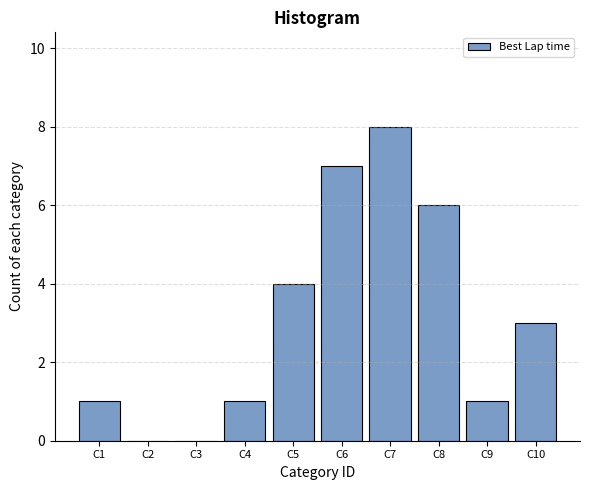

Reading left to right, transcribe all the data shown in this chart.

C1=1	C2=0	C3=0	C4=1	C5=4	C6=7	C7=8	C8=6	C9=1	C10=3